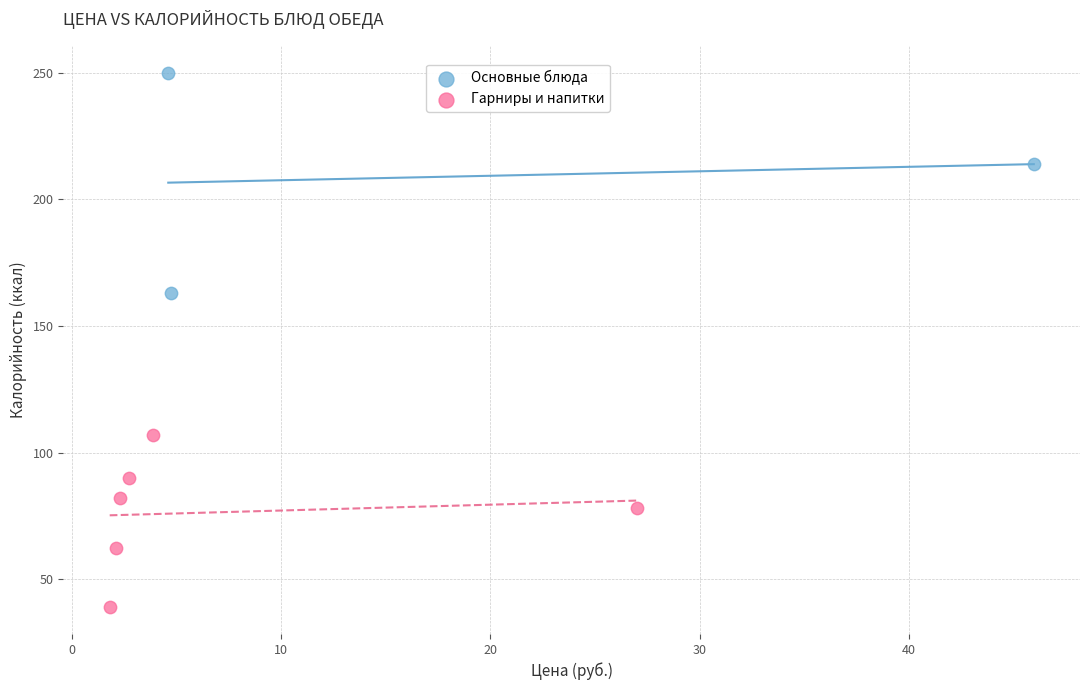

Which series contains the highest Y value?

Основные блюда